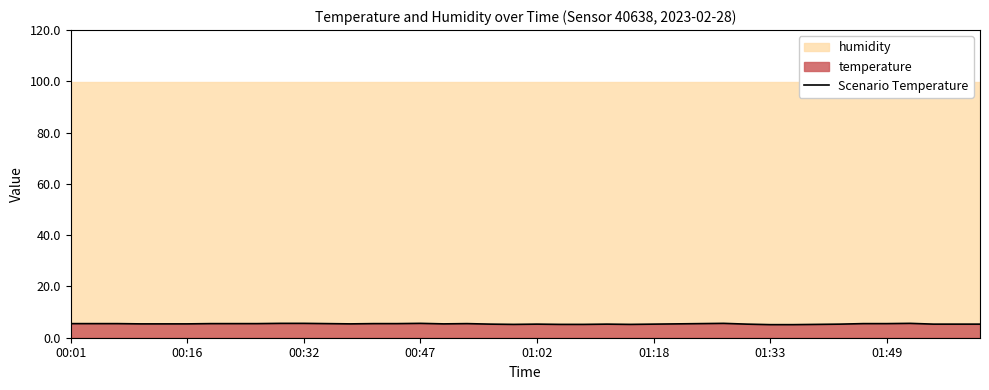

Is it true that Scenario Temperature equals 1.7 at 00:47?

False